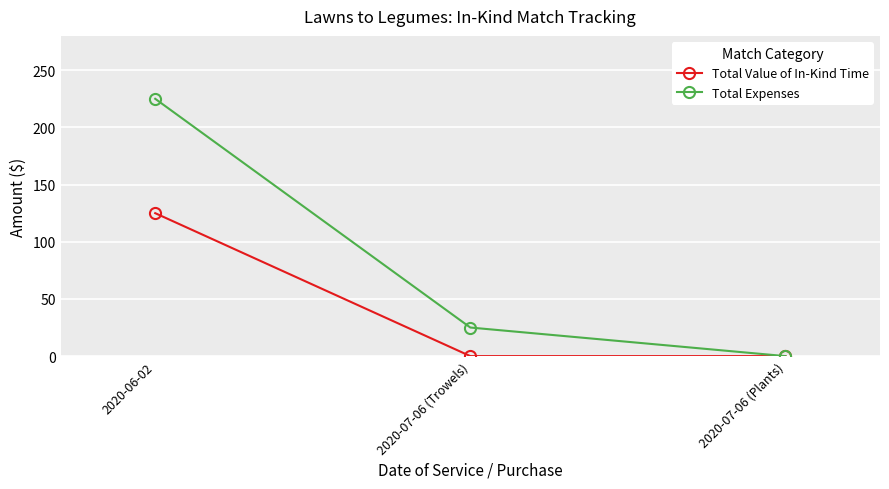

List the series in order of their peak value, lowest first.

Total Value of In-Kind Time, Total Expenses